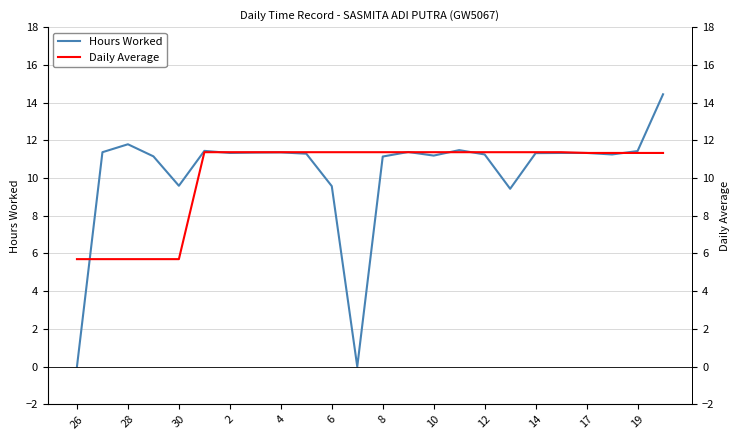

Which series ends up on top after the final intersection of Hours Worked and Daily Average?

Hours Worked